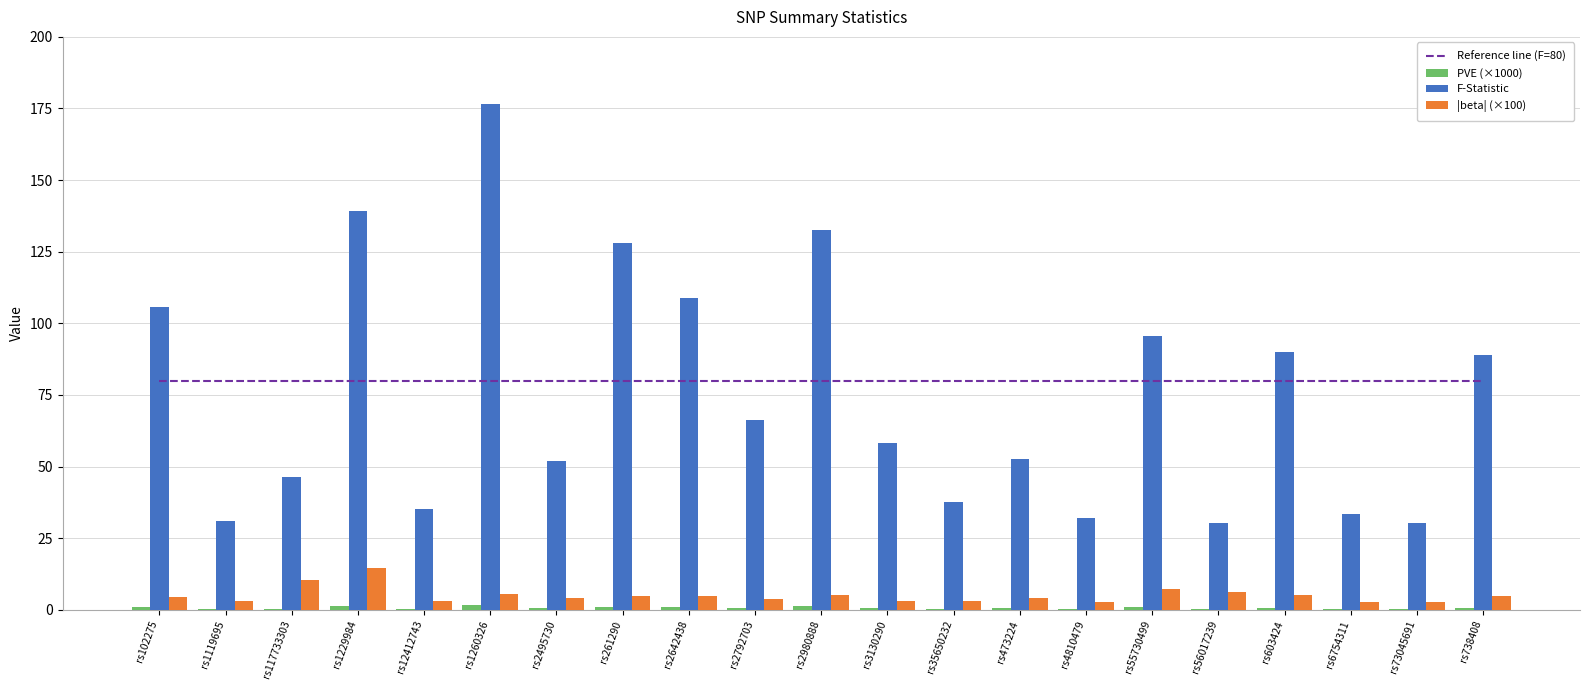

Which has a higher value, rs738408 or rs55730499?

rs738408